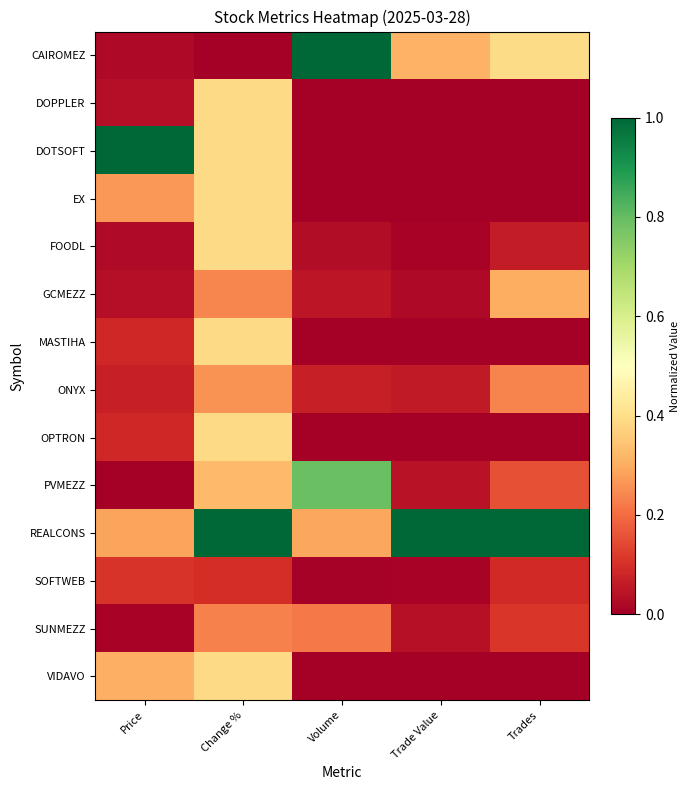

How many distinct data groups are displayed?

14